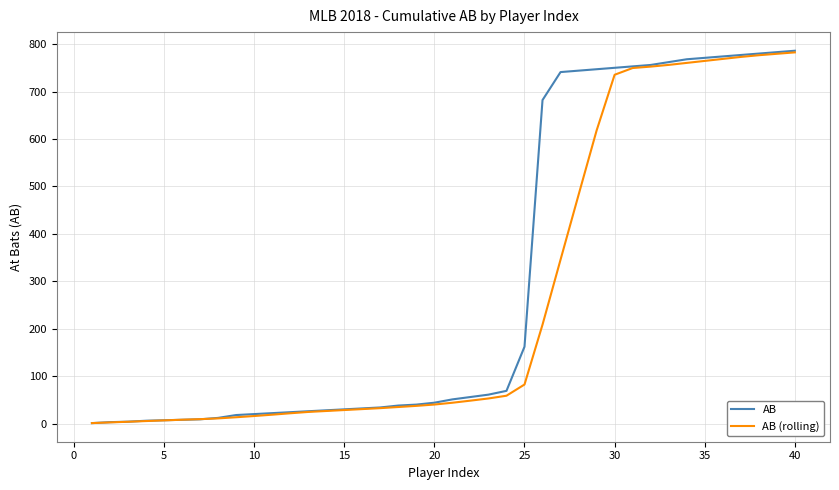

Which series has the largest total across all categories?

AB